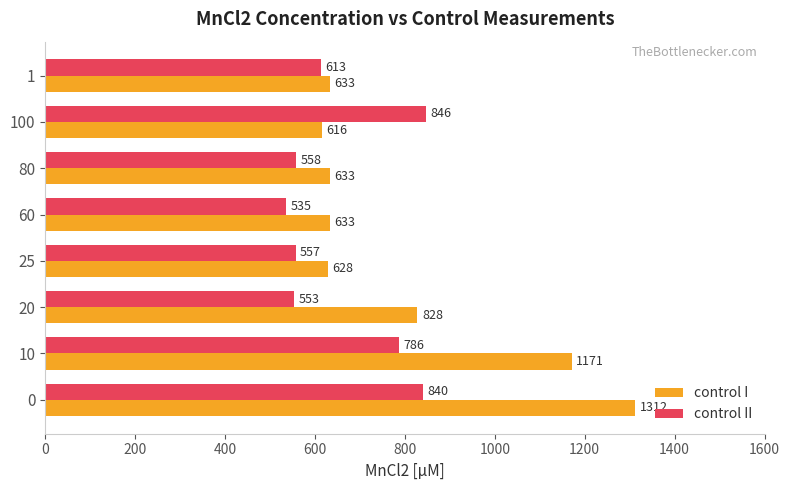

What is the difference between the control II values at 0 and 20?

287